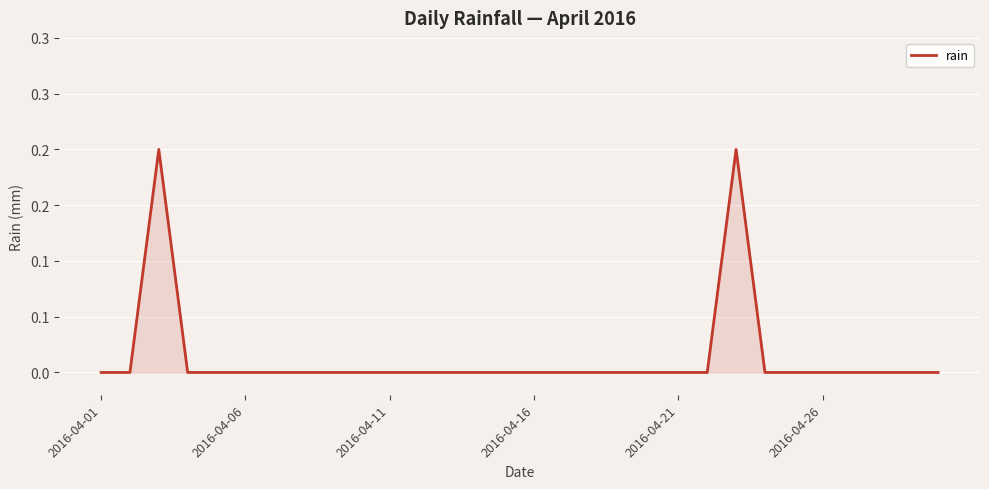

Reading left to right, what are all the values shown in this chart?

0.0	0.0	0.2	0.0	0.0	0.0	0.0	0.0	0.0	0.0	0.0	0.0	0.0	0.0	0.0	0.0	0.0	0.0	0.0	0.0	0.0	0.0	0.2	0.0	0.0	0.0	0.0	0.0	0.0	0.0